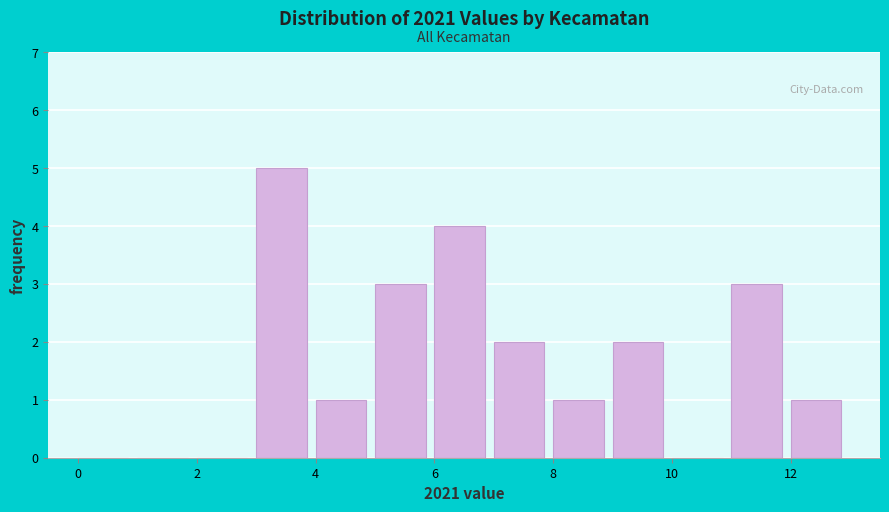

Reading left to right, list every bar in this chart as the range it spans on the x-axis followed by its height. The values are not printed on the chart, so give them approximately, as read against the axis.

0 to 1: 0
1 to 2: 0
2 to 3: 0
3 to 4: 5
4 to 5: 1
5 to 6: 3
6 to 7: 4
7 to 8: 2
8 to 9: 1
9 to 10: 2
10 to 11: 0
11 to 12: 3
12 to 13: 1